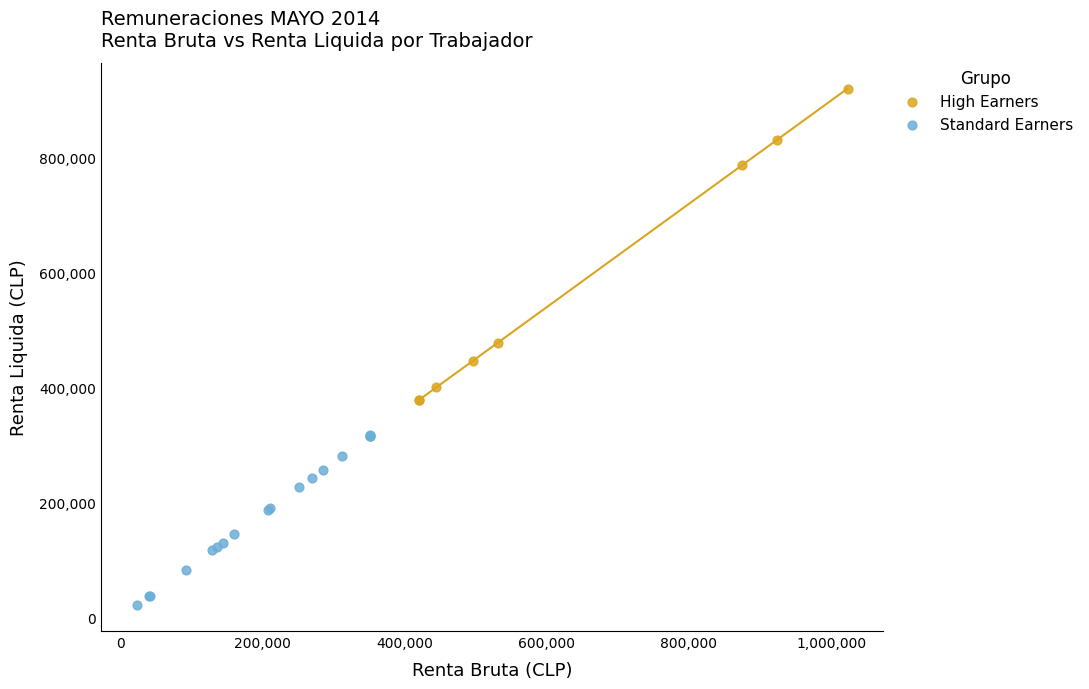

Which series reaches the minimum Y coordinate?

Standard Earners